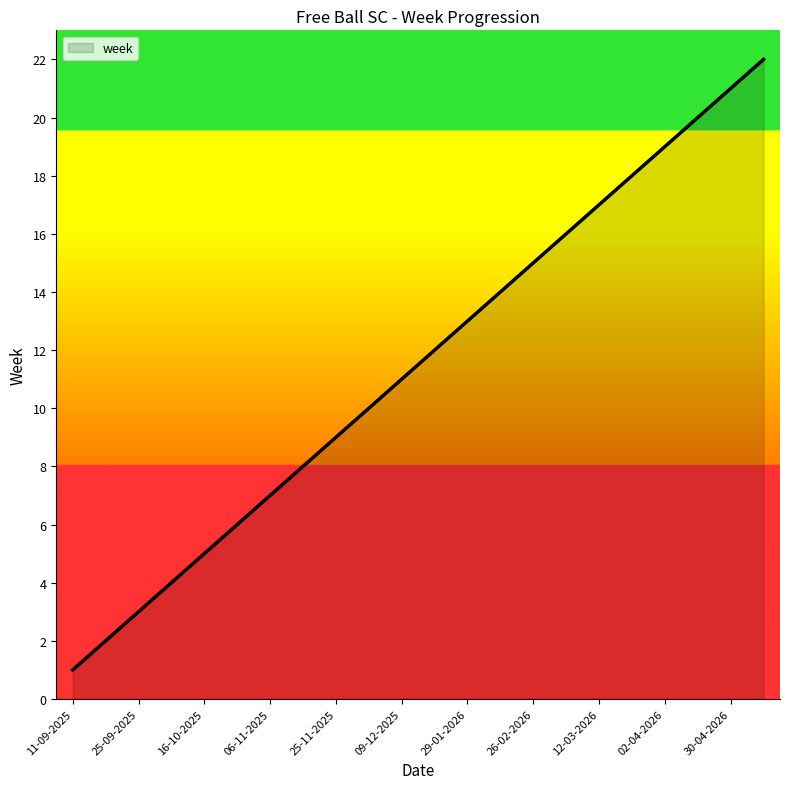

What is the difference between the maximum and minimum values?

21